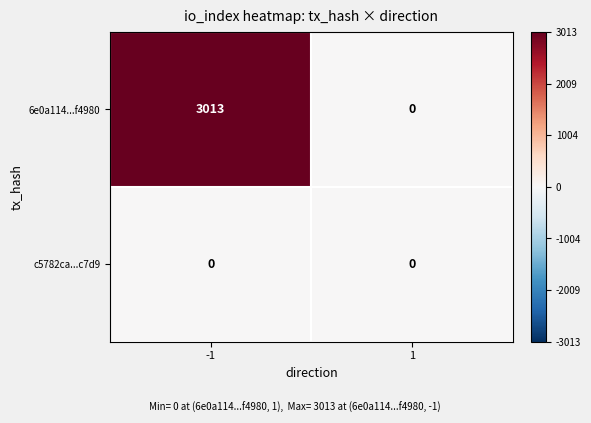

Between -1 and 1, which series saw the biggest shift?

6e0a114...f4980